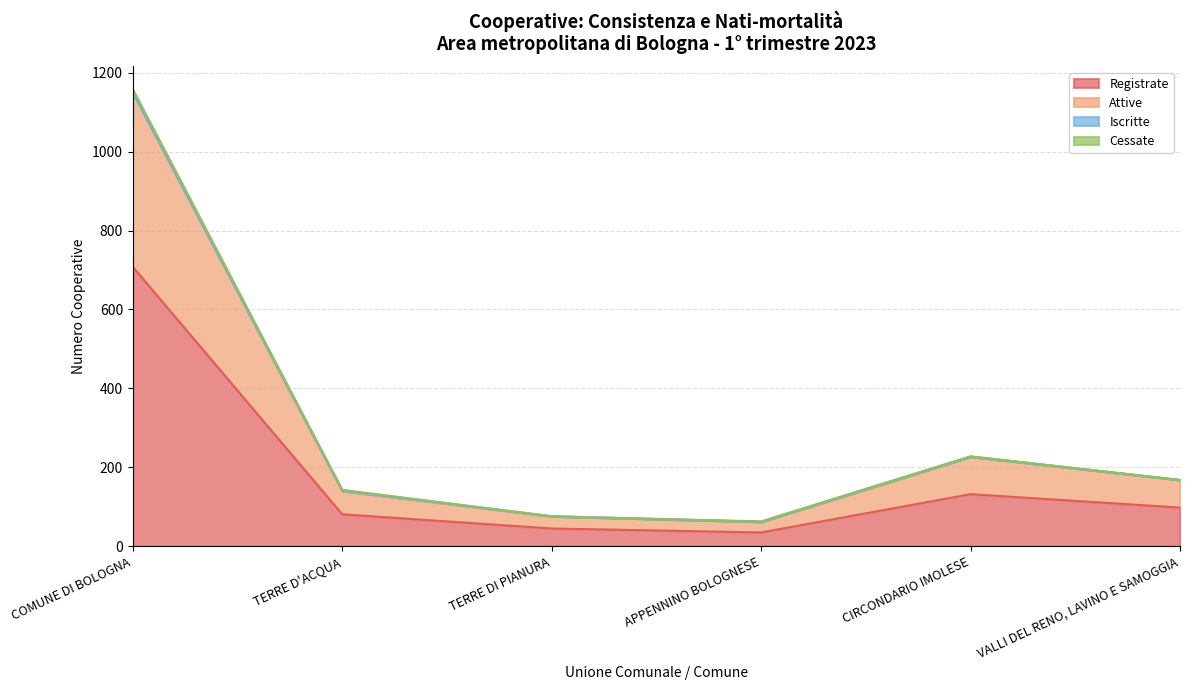

At which category is the sum across all series the highest?

COMUNE DI BOLOGNA